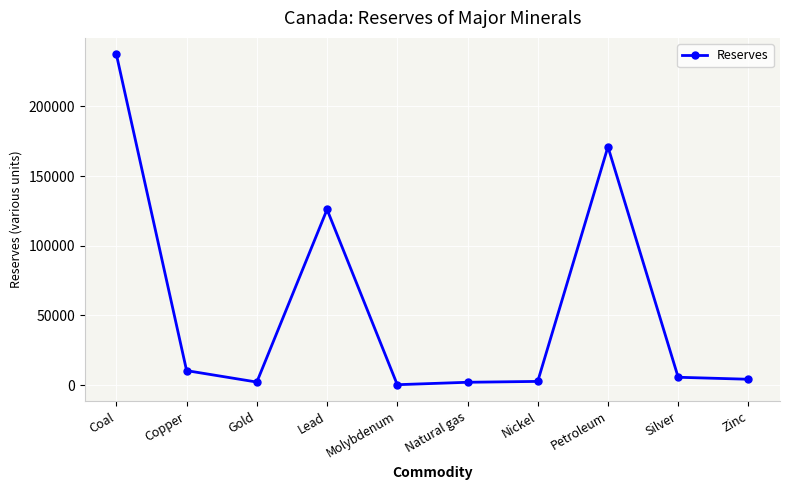

At which label does the data first exceed 5598?

Coal